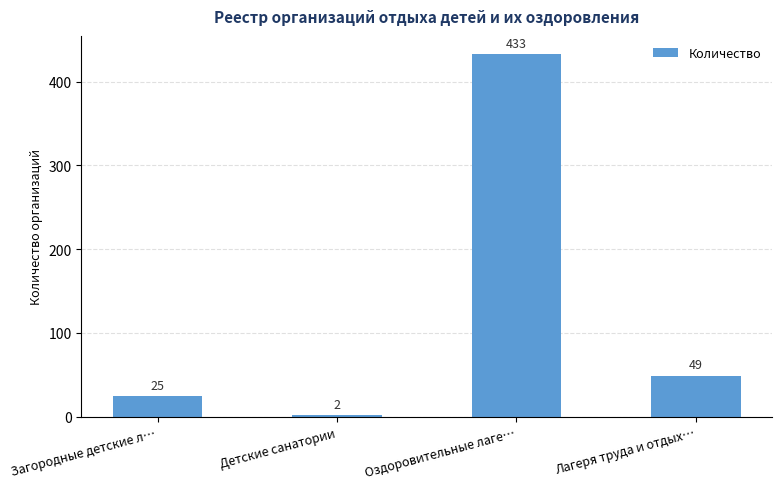

What is the label of the 3rd bar from the right?

Детские санатории